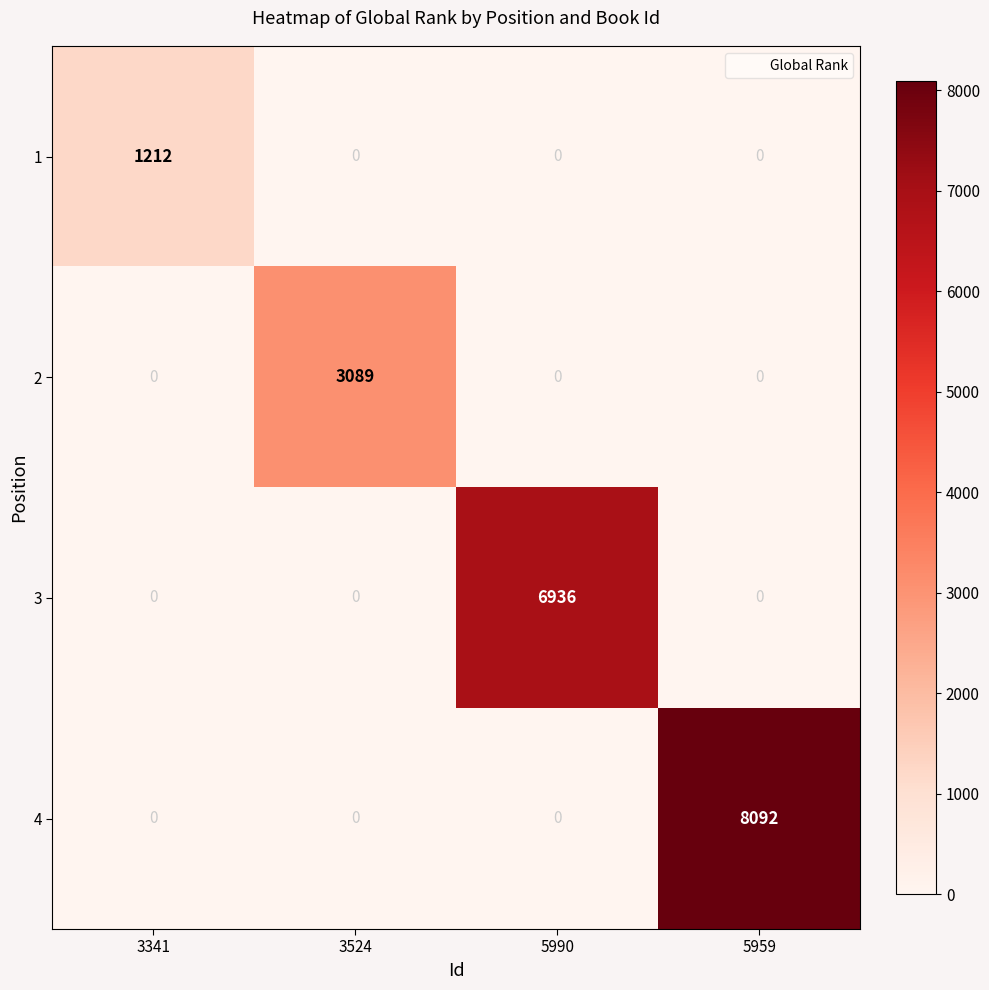

Count the number of data series in this chart.

4